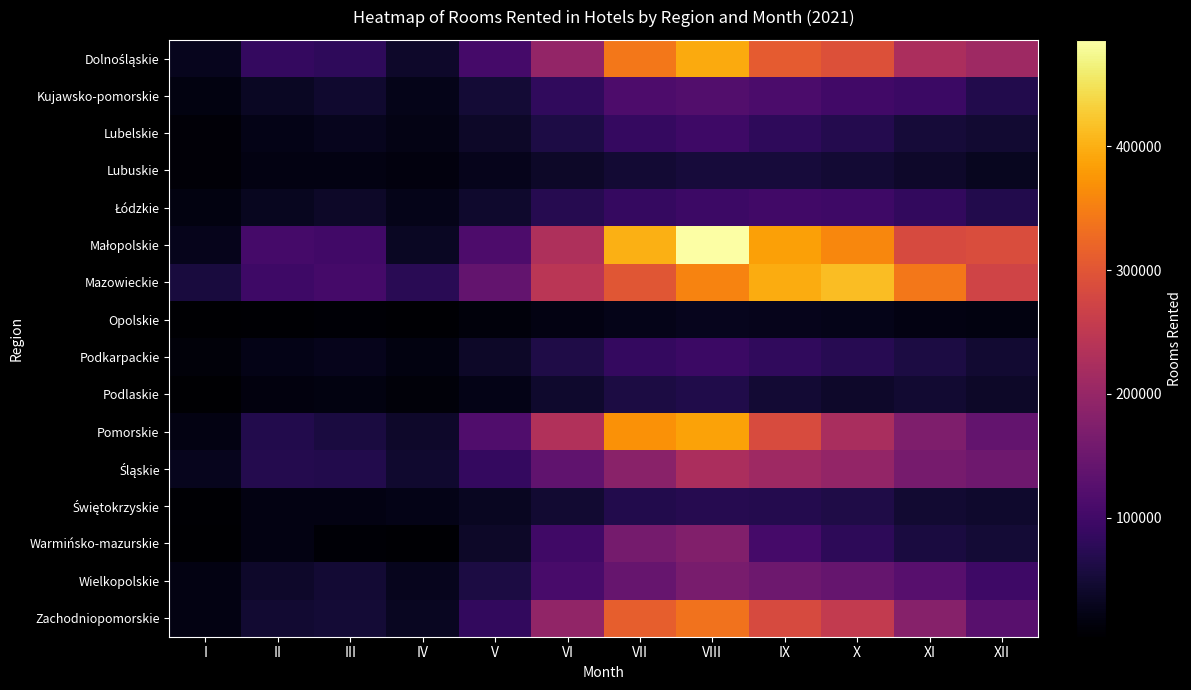

How many data points does each series have?

12